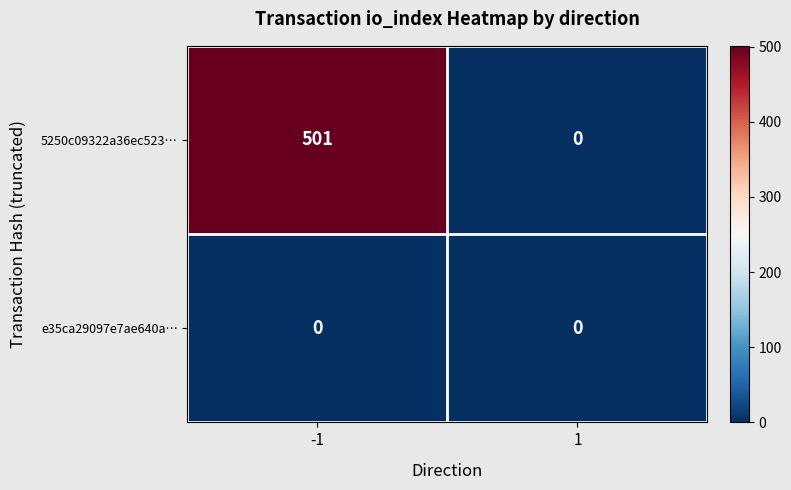

Rank the series by their average value, from highest to lowest.

5250c09322a36ec523…, e35ca29097e7ae640a…